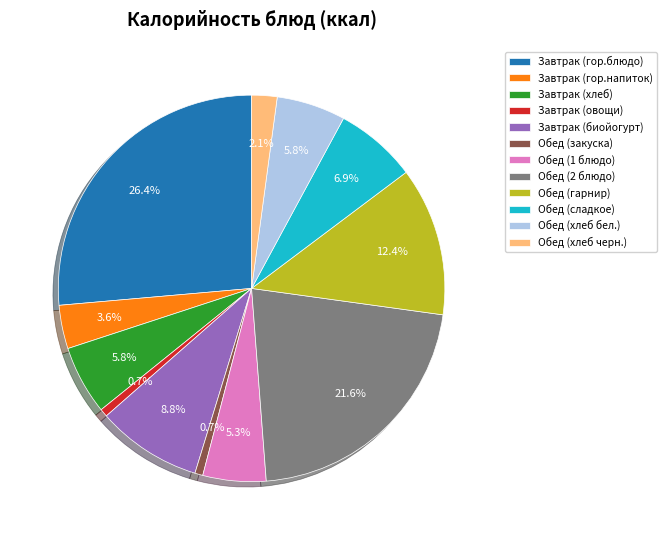

How many slices are in this pie chart?

12